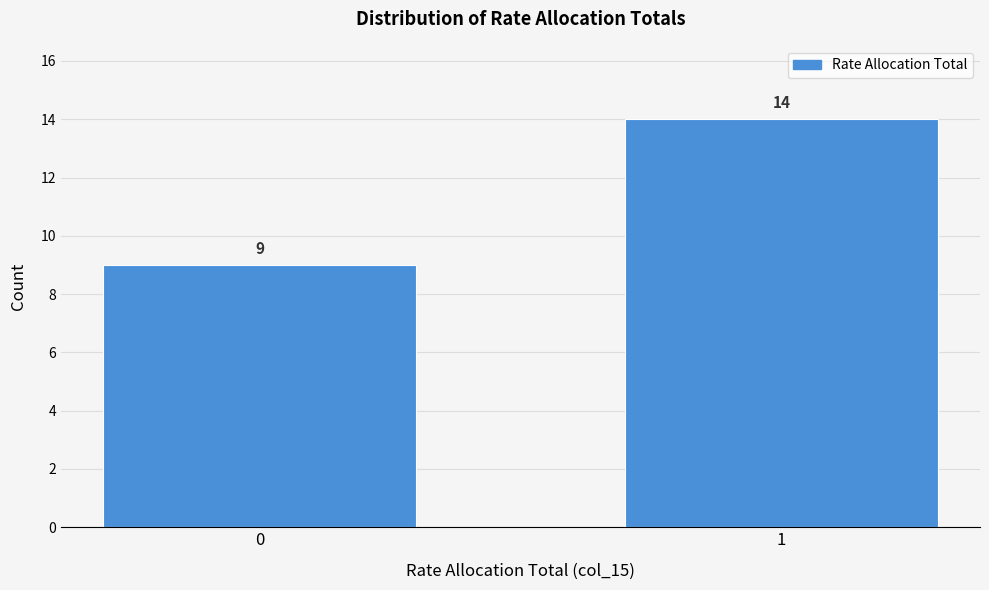

Reading right to left, what are all the values shown in this chart?

1=14	0=9